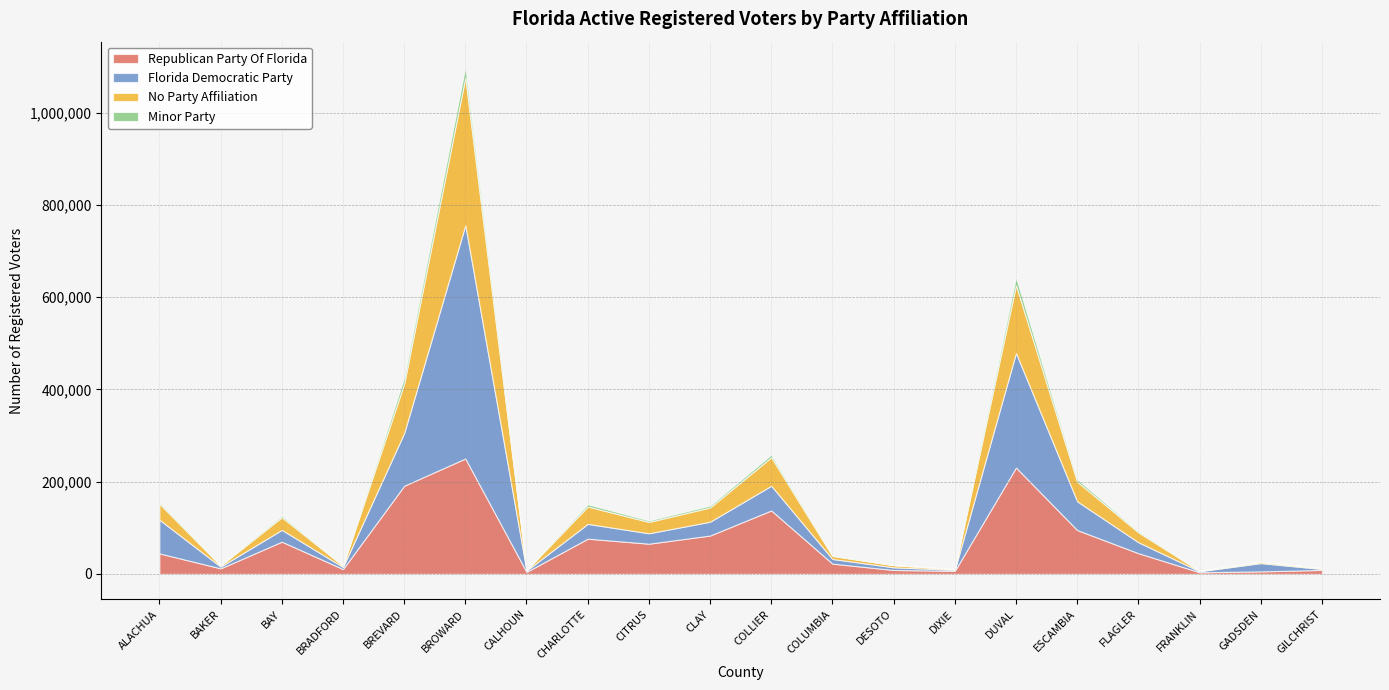

At how many categories does at least one series exceed 405592?

1